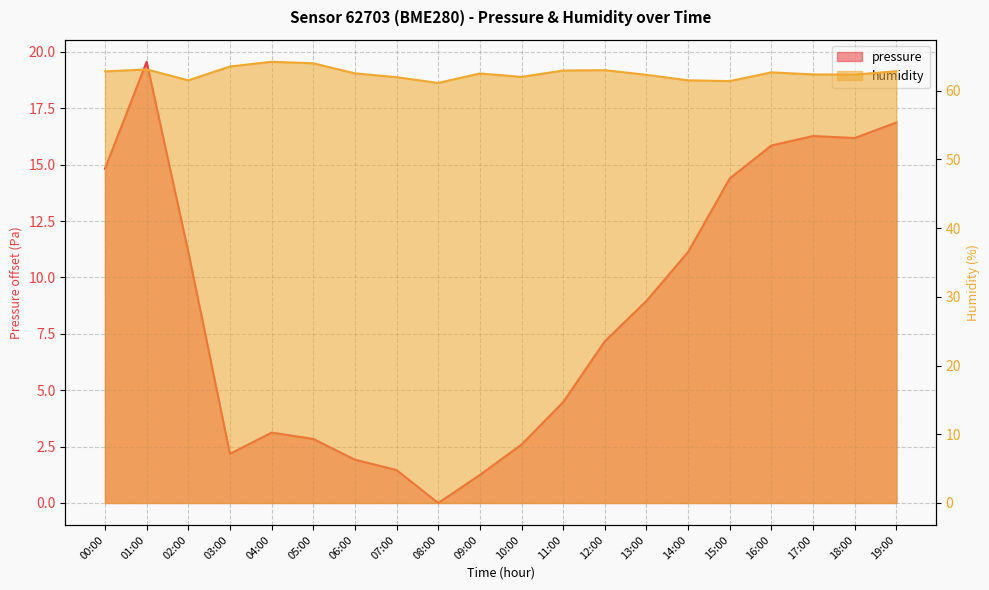

How many interior local peaks does the humidity series have?

5